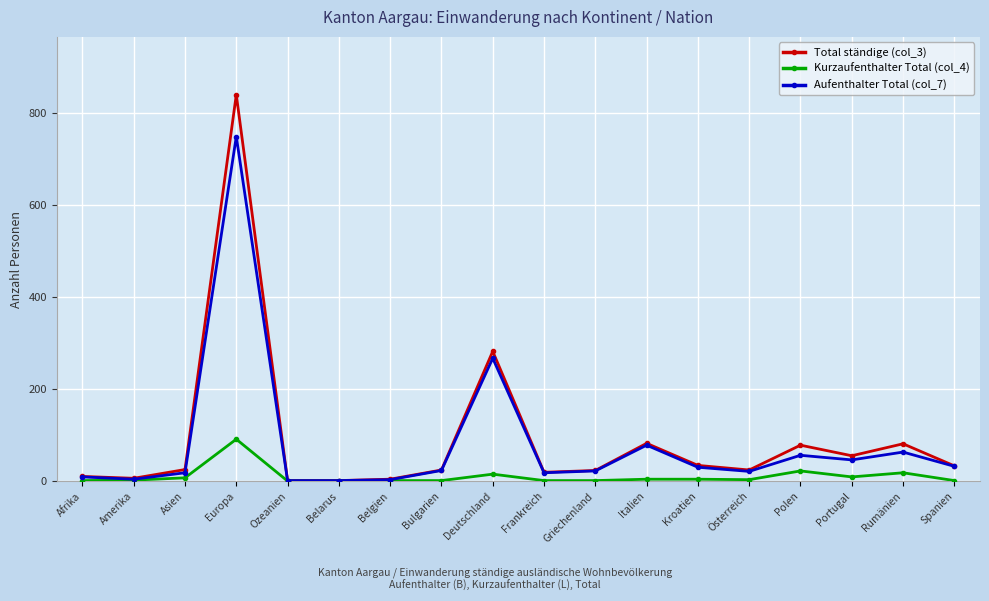

Rank the series by their maximum value, from highest to lowest.

Total ständige (col_3), Aufenthalter Total (col_7), Kurzaufenthalter Total (col_4)